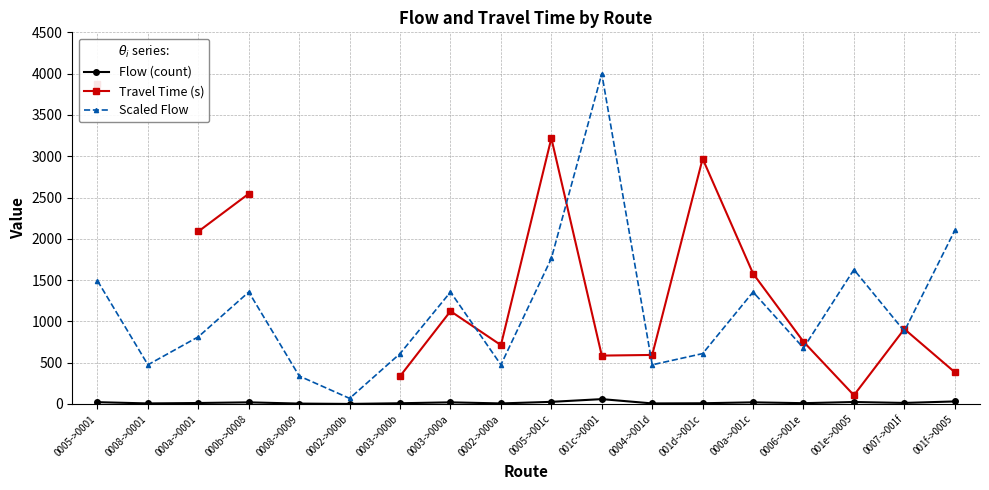

How many data points does each series have?

18